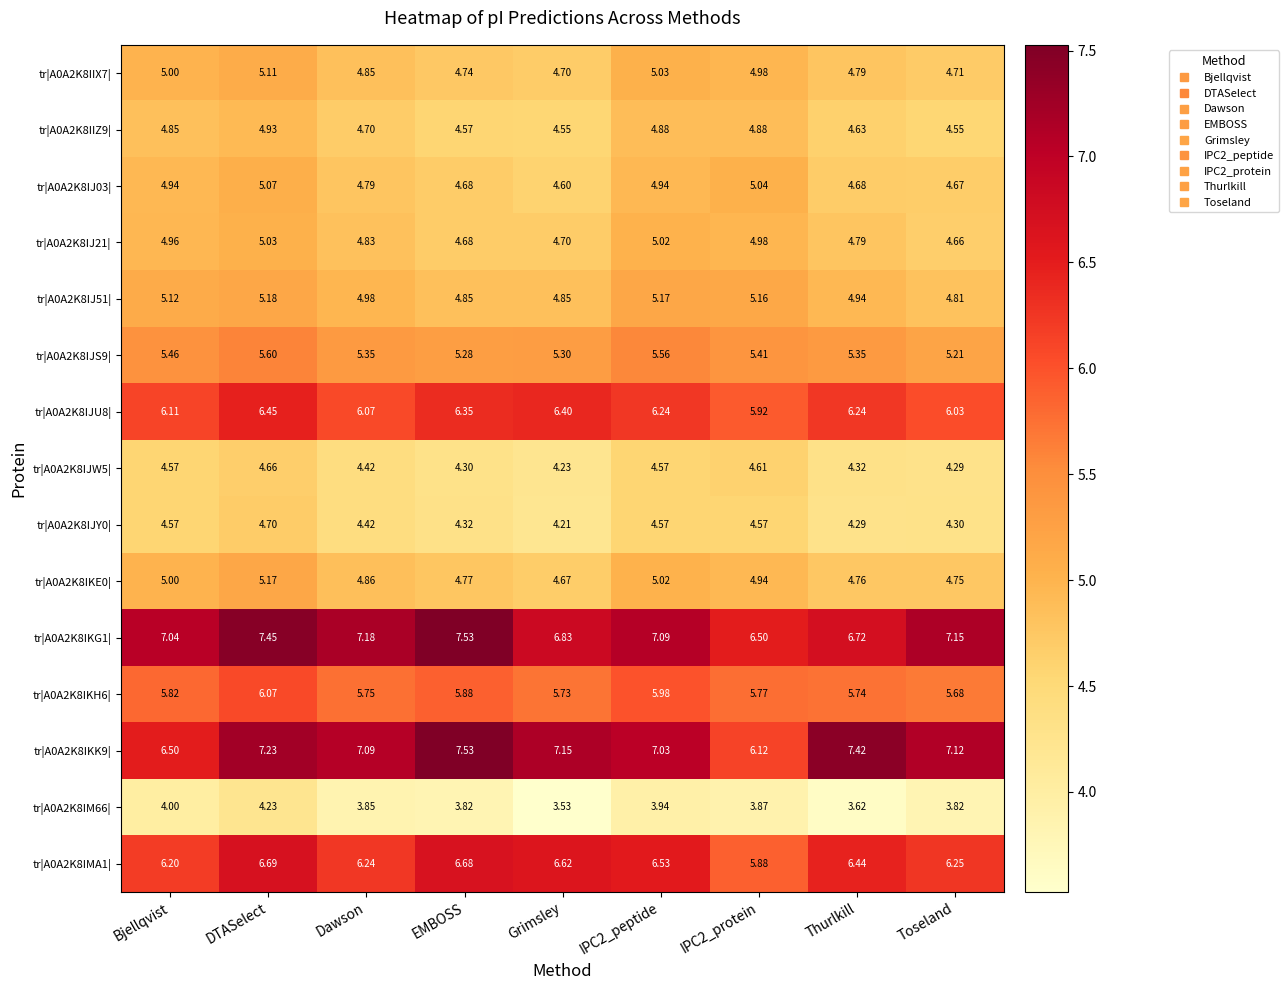

At which category is the sum across all series the highest?

DTASelect